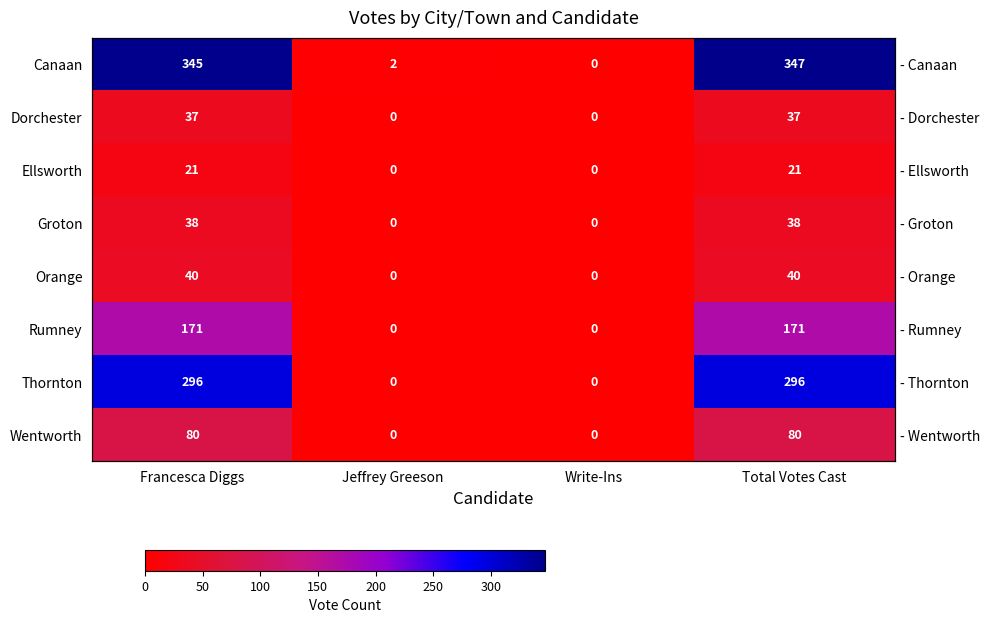

What is the spread (max minus min) of values at Jeffrey Greeson?

2